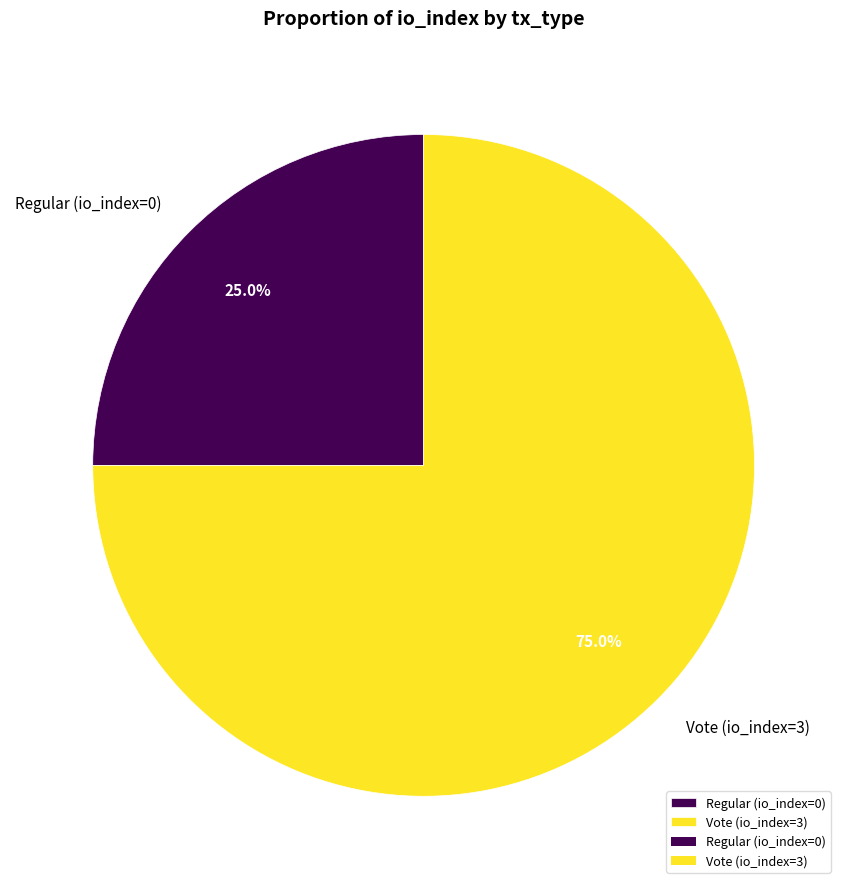

Which category accounts for the majority?

Vote (io_index=3)